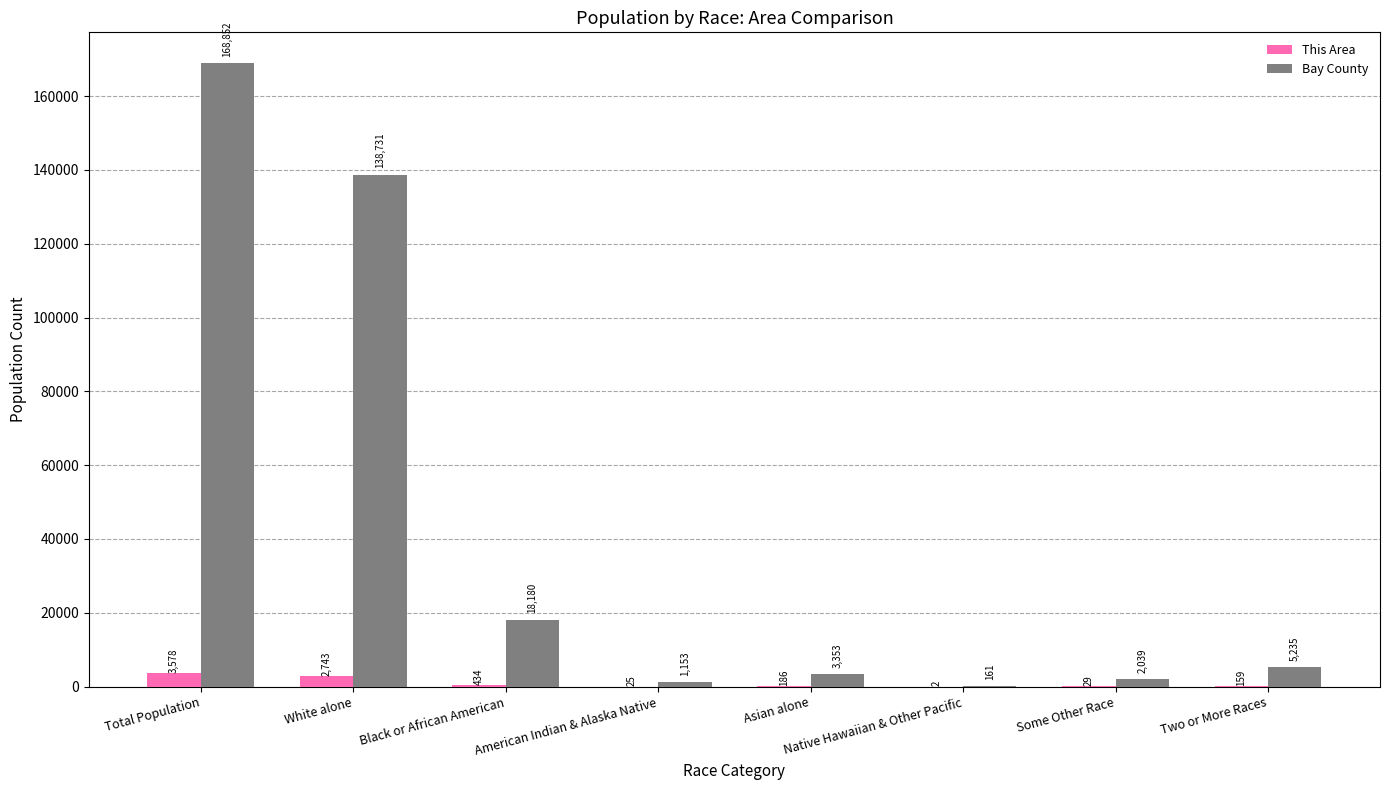

Is it true that This Area equals 434 at Black or African American?

True